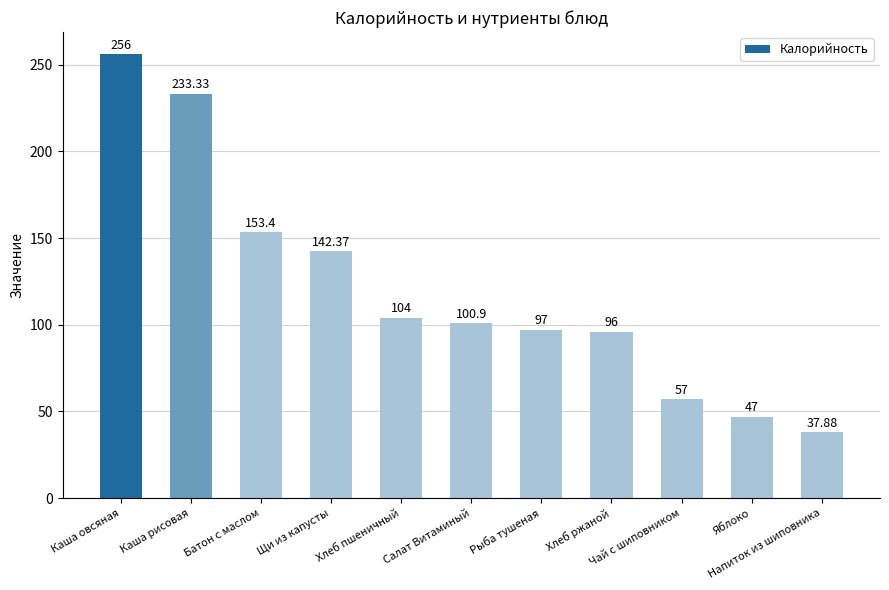

Reading left to right, transcribe all the data shown in this chart.

256.0	233.3	153.4	142.4	104.0	100.9	97.0	96.0	57.0	47.0	37.9